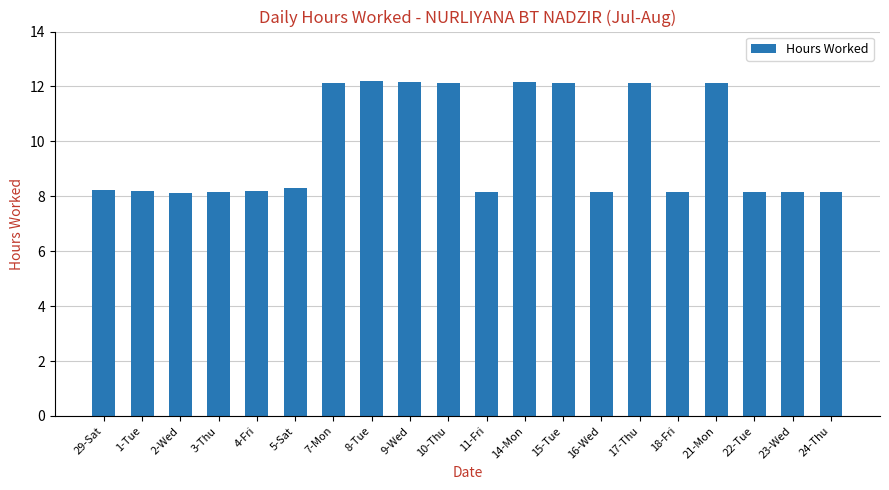

What is the change in value from 29-Sat to 21-Mon?

+3.9